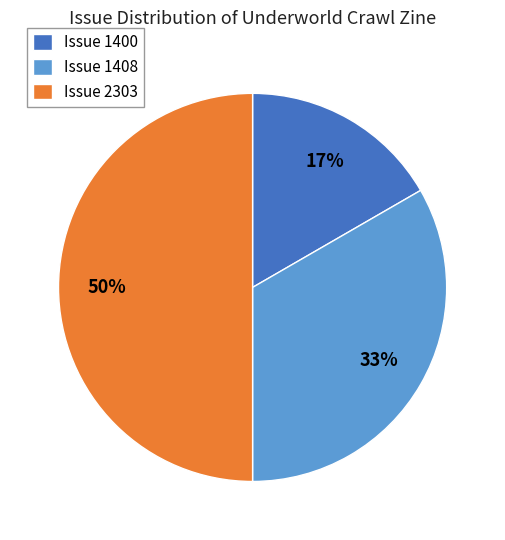

What is the ratio of the value at Issue 1400 to the value at Issue 2303?

0.3